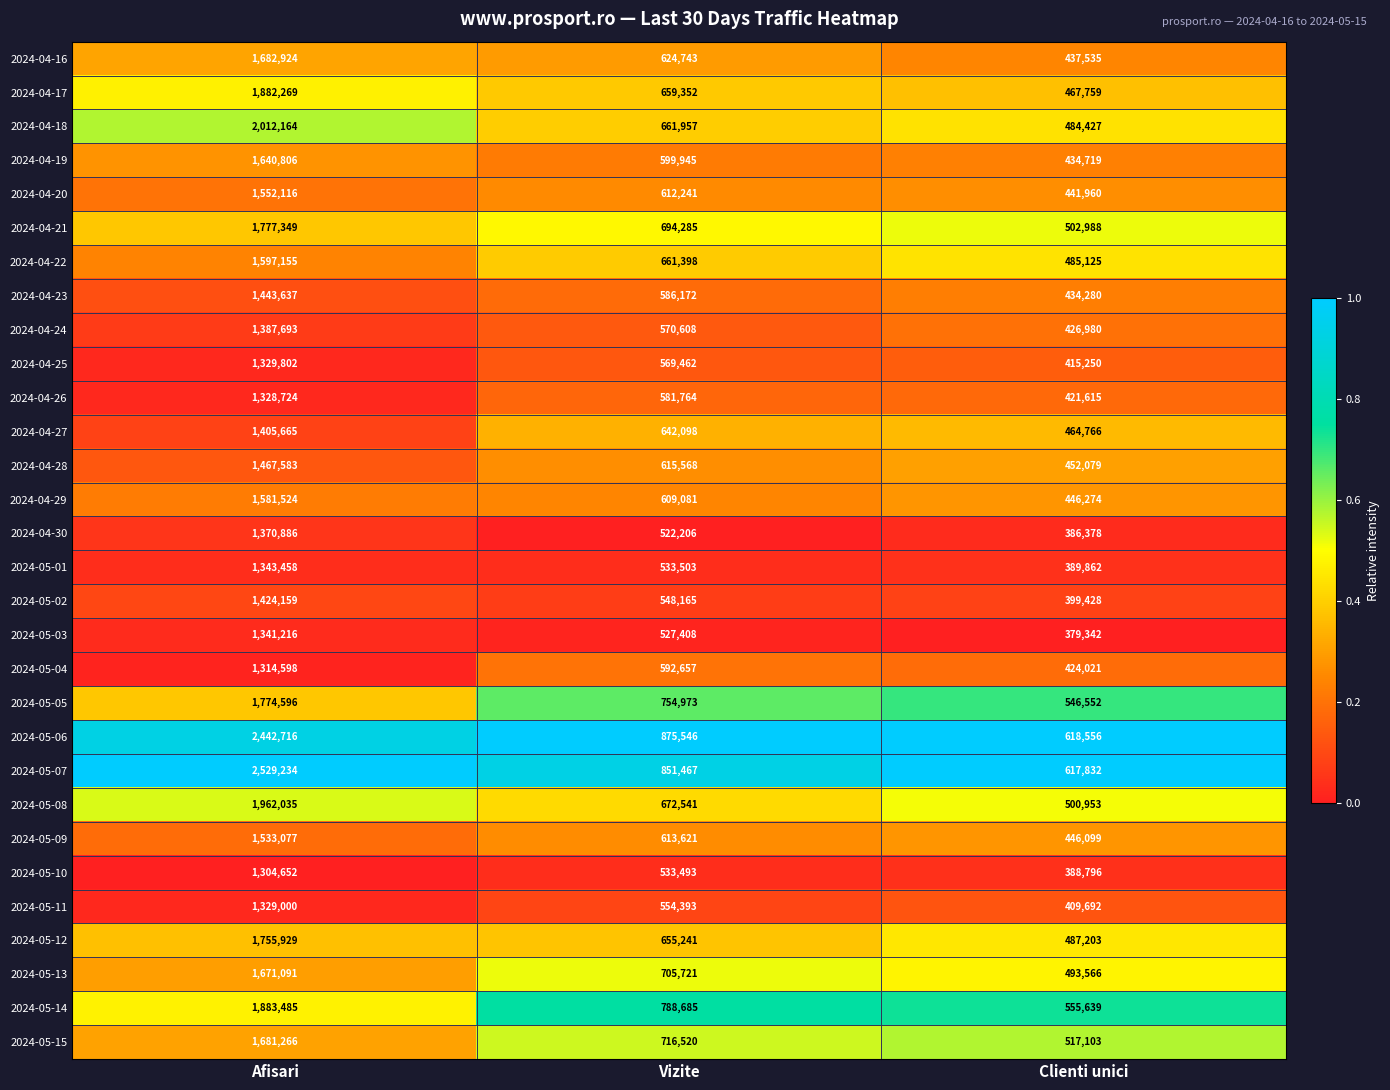

At Vizite, list the series in order from smallest to largest.

2024-04-30, 2024-05-03, 2024-05-10, 2024-05-01, 2024-05-02, 2024-05-11, 2024-04-25, 2024-04-24, 2024-04-26, 2024-04-23, 2024-05-04, 2024-04-19, 2024-04-29, 2024-04-20, 2024-05-09, 2024-04-28, 2024-04-16, 2024-04-27, 2024-05-12, 2024-04-17, 2024-04-22, 2024-04-18, 2024-05-08, 2024-04-21, 2024-05-13, 2024-05-15, 2024-05-05, 2024-05-14, 2024-05-07, 2024-05-06